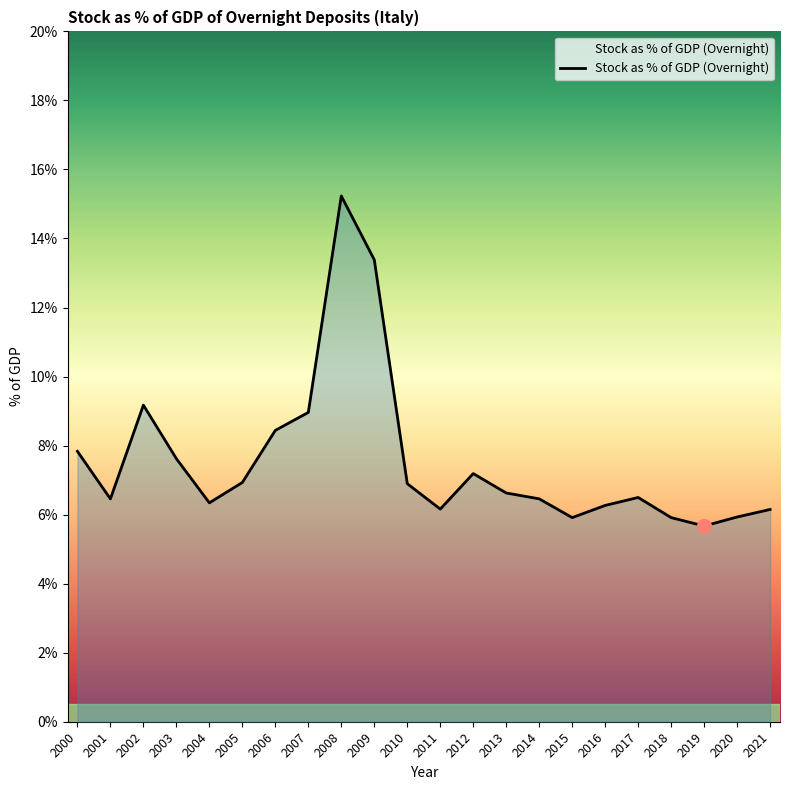

What is the difference between the values at 2015 and 2013?

0.7